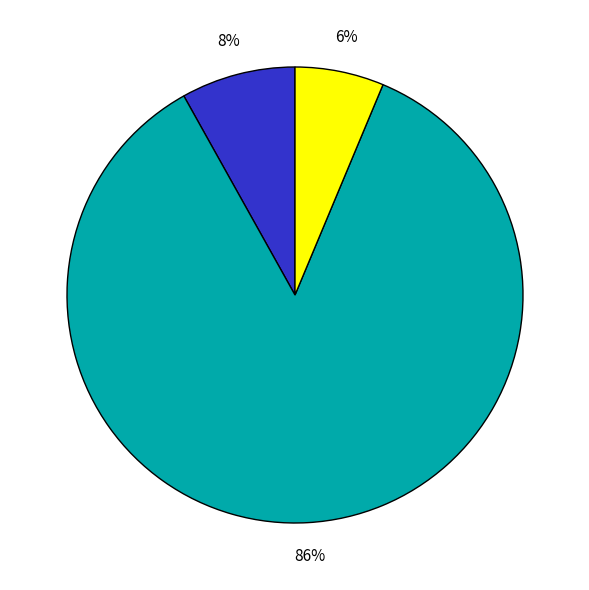

Does any single category account for the majority?

Yes